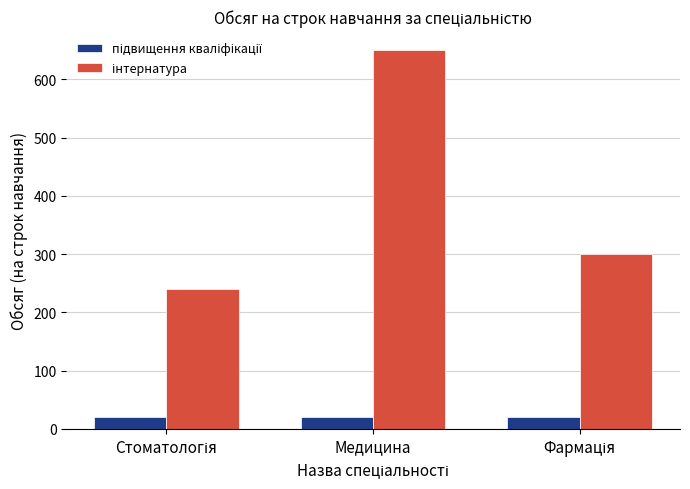

At which category is the sum across all series the highest?

Медицина